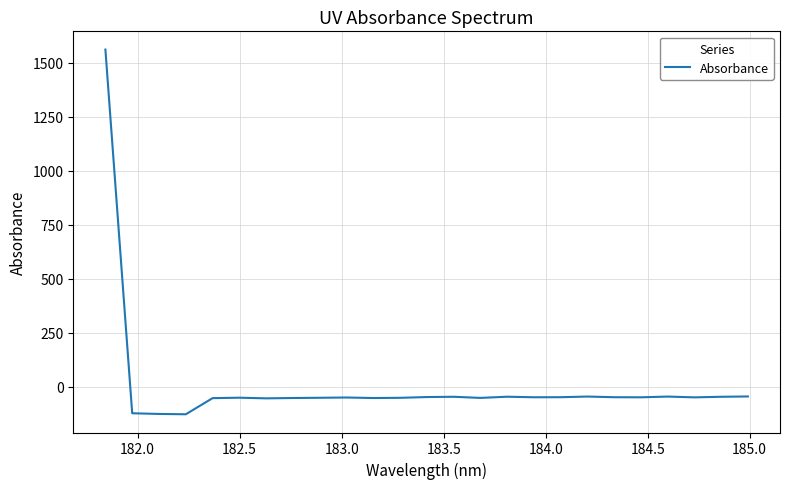

How many positive values are there?

1